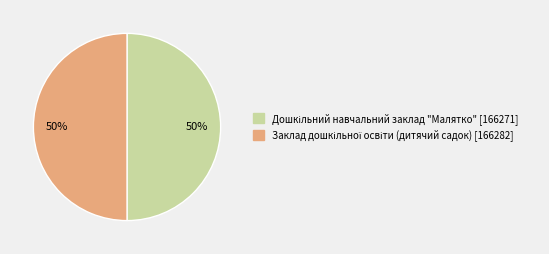

To the nearest percent, what is the average slice percentage?

50%